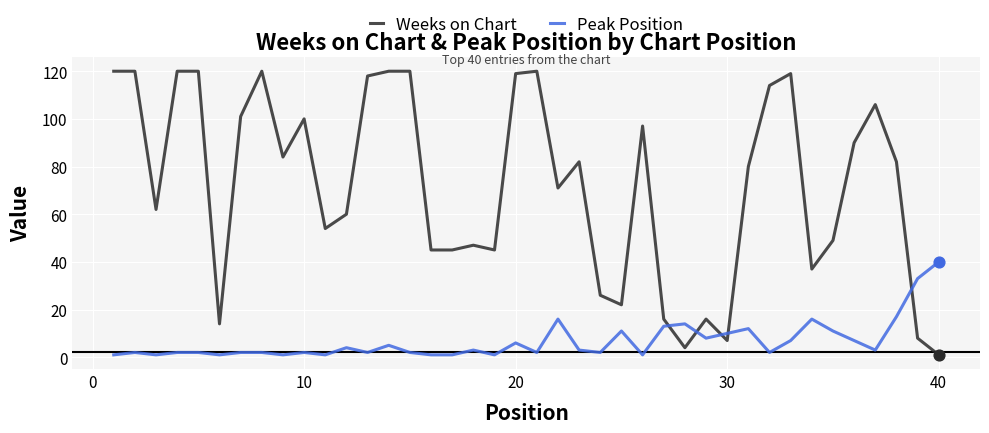

Rank the series by their maximum value, from highest to lowest.

Weeks on Chart, Peak Position